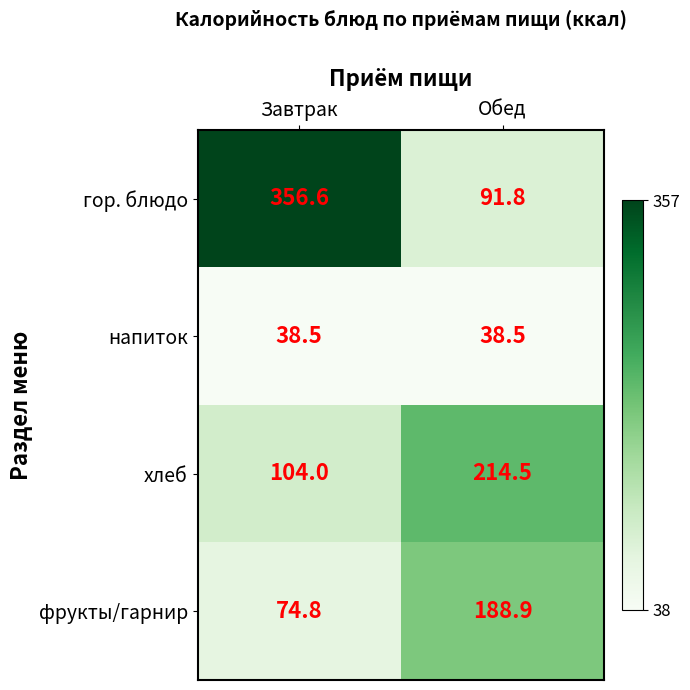

Reading left to right, list all the values displayed in this chart.

гор. блюдо: 356.6	91.8
напиток: 38.5	38.5
хлеб: 104.0	214.5
фрукты/гарнир: 74.8	188.9